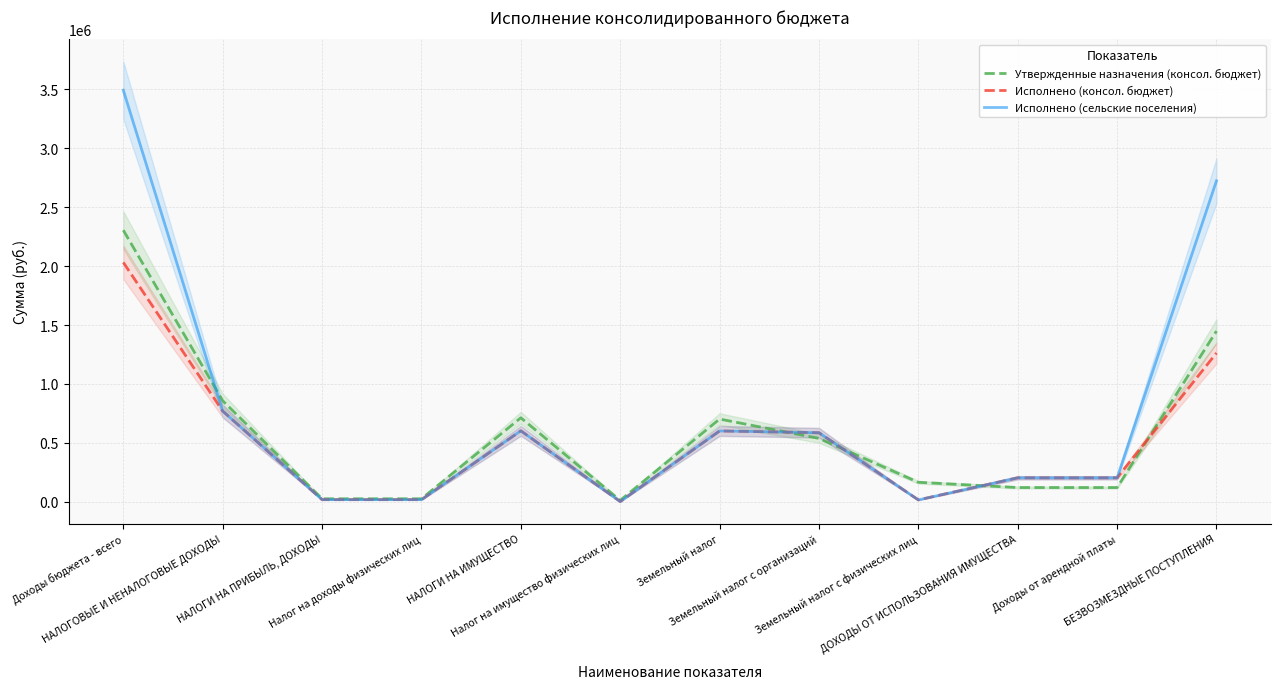

True or false: Исполнено (консол. бюджет) has a value of 601422.1 at НАЛОГИ НА ИМУЩЕСТВО.

True